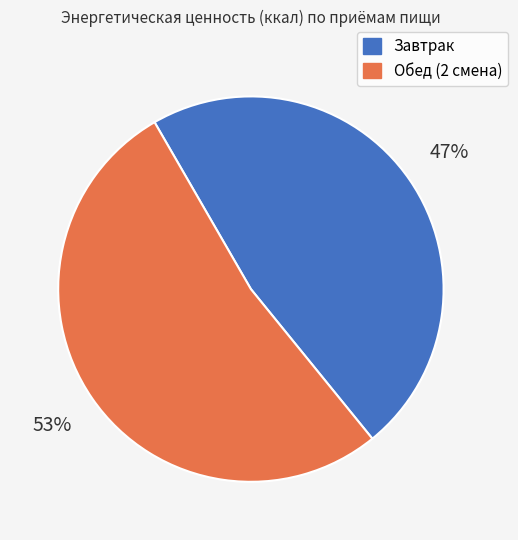

What is the smallest slice in the pie chart?

Завтрак